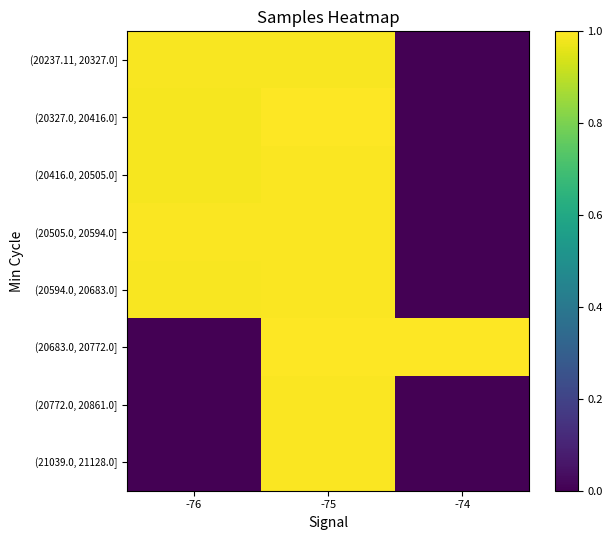

At which category is the sum across all series the highest?

-75